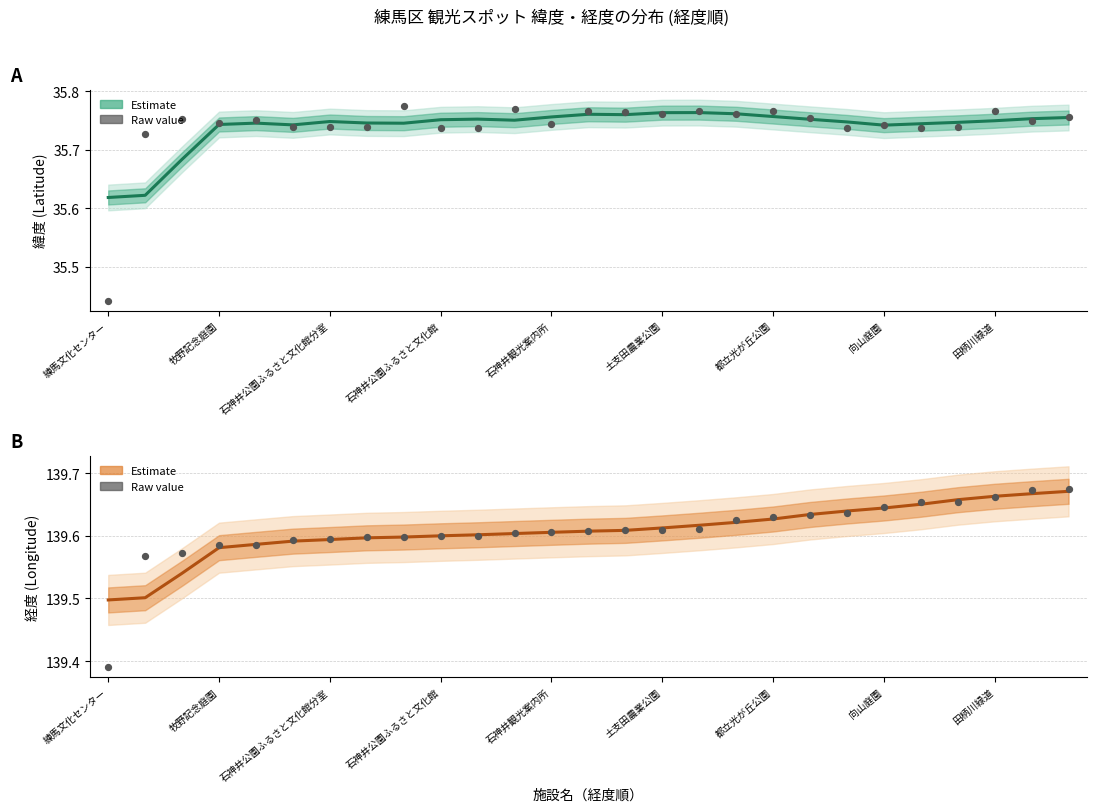

At how many categories does at least one series exceed 68?

27